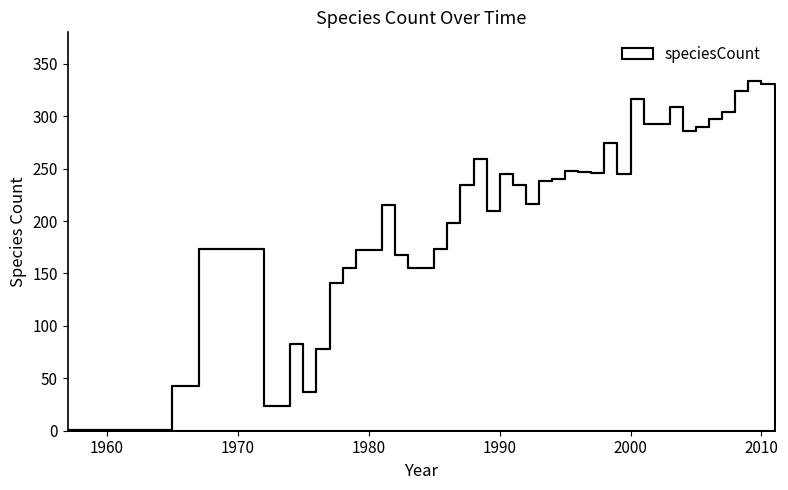

What is the greatest value displayed?

334